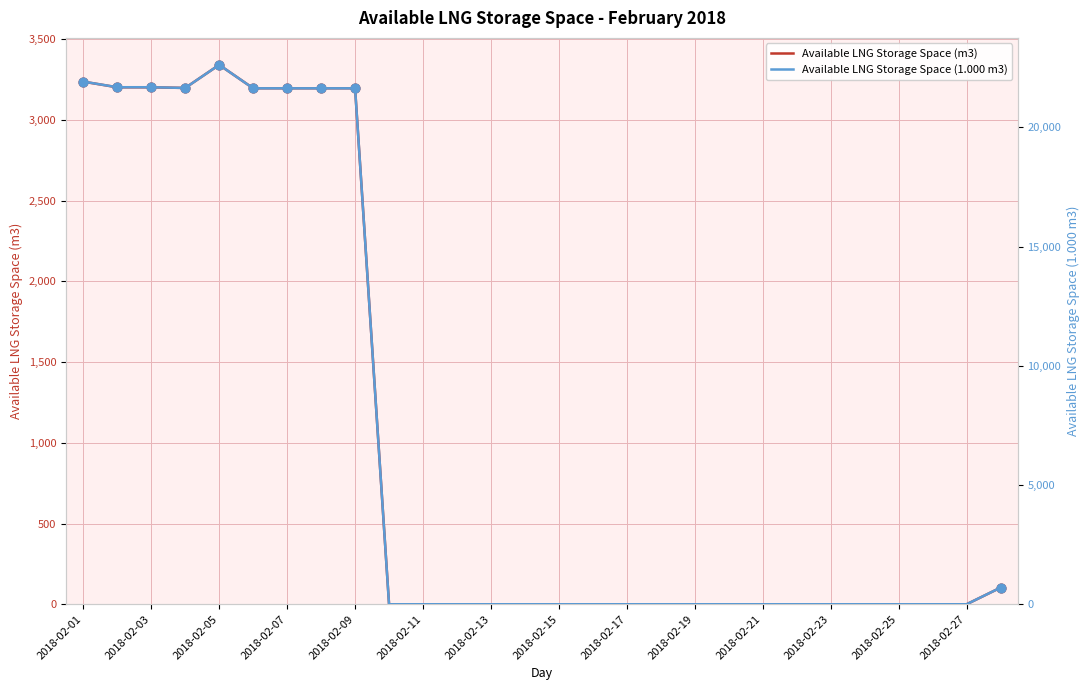

The value of Available LNG Storage Space (m3) at 2018-02-27 is 2216. True or false?

False